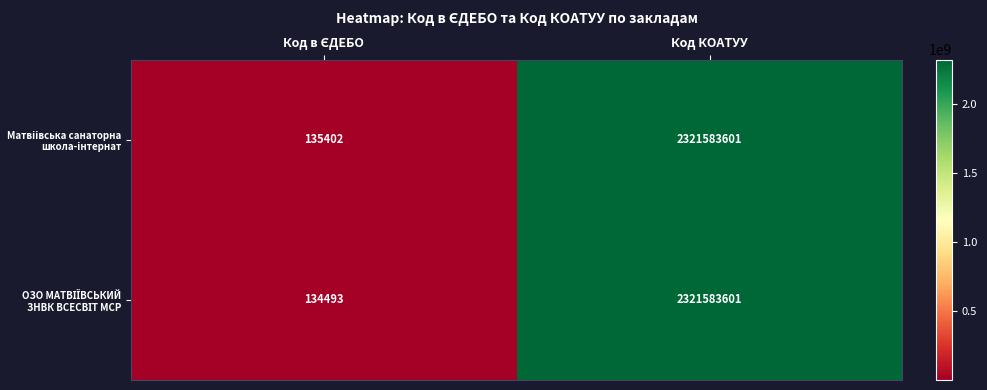

What is the total value across all series at Код КОАТУУ?

4643167202